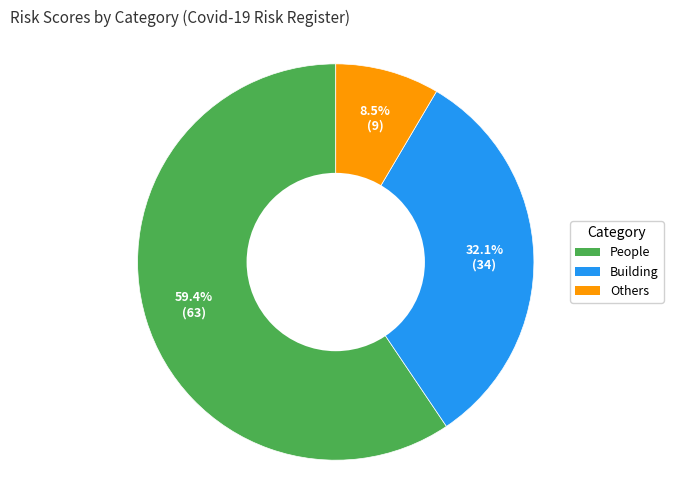

Is there any slice that represents more than half of the pie?

Yes